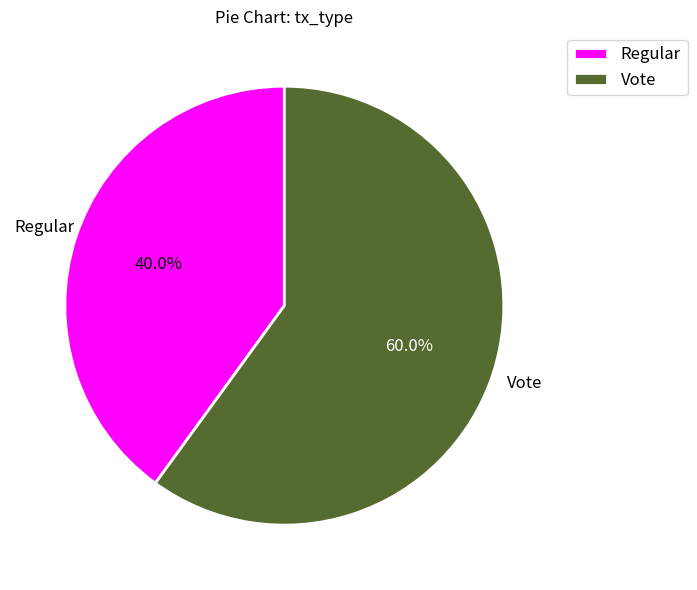

What is the smallest slice in the pie chart?

Regular